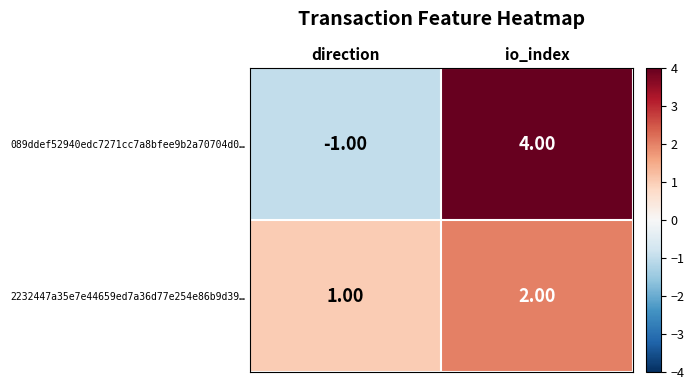

What is the sum of all 089ddef52940edc7271cc7a8bfee9b2a70704d0… values?

3